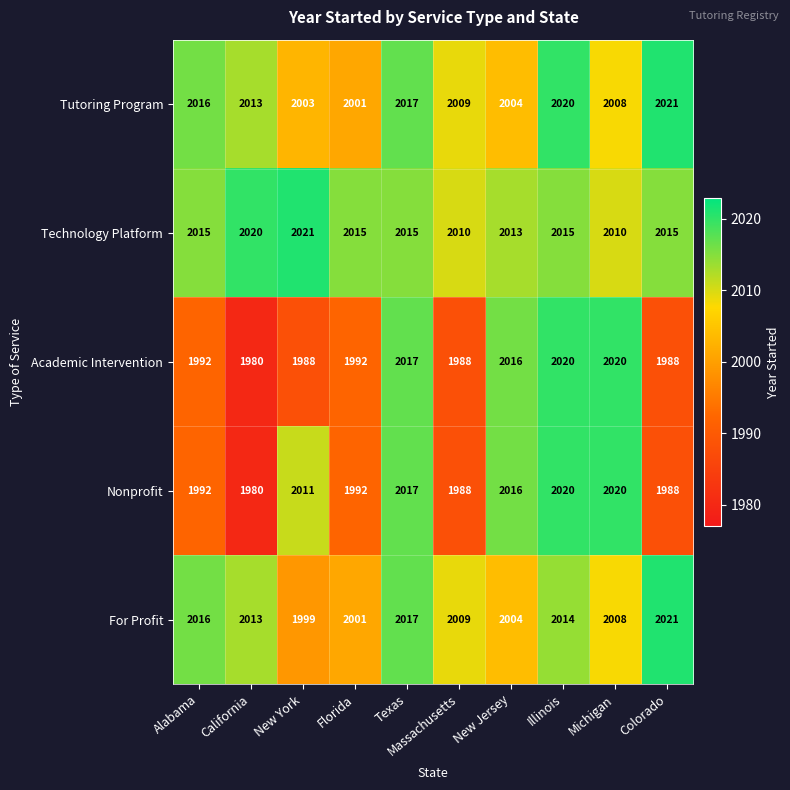

What value does the For Profit series have at New York, to the nearest 5?

2000